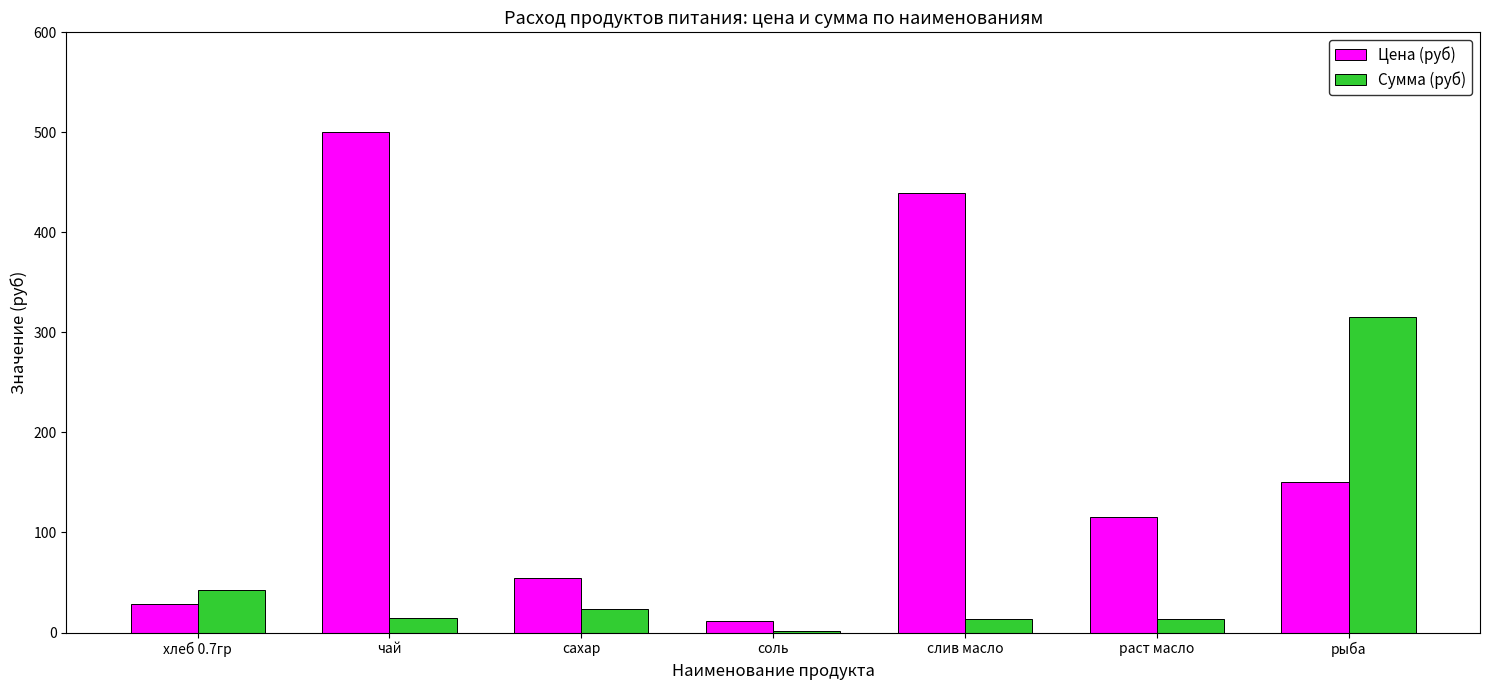

How many distinct data groups are displayed?

2